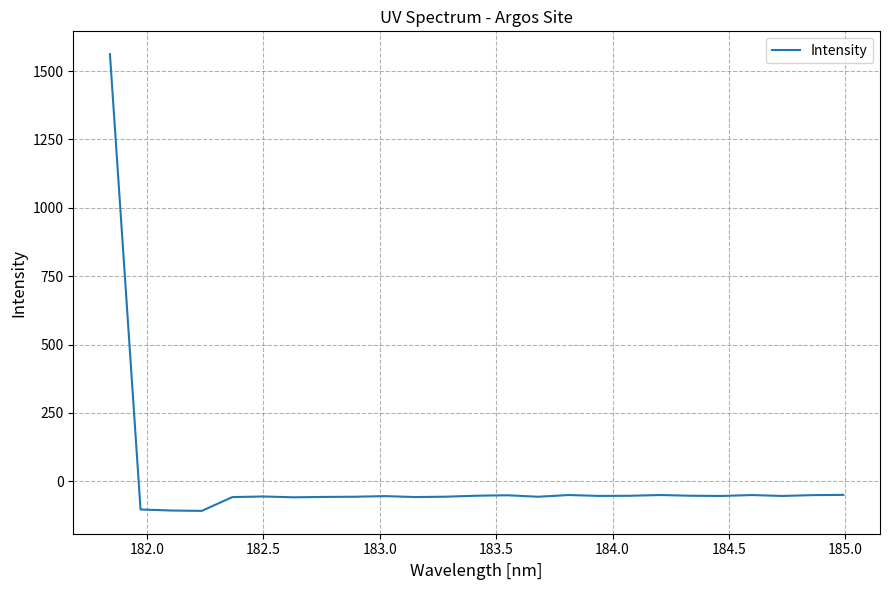

What is the maximum value shown in the chart?

1561.8